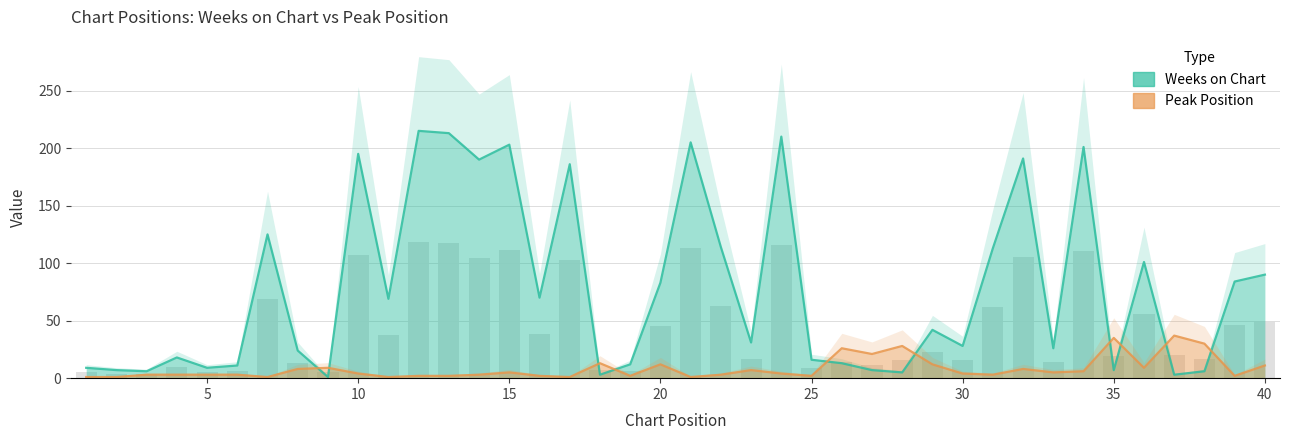

Is it true that Peak Position equals 30 at 38?

True